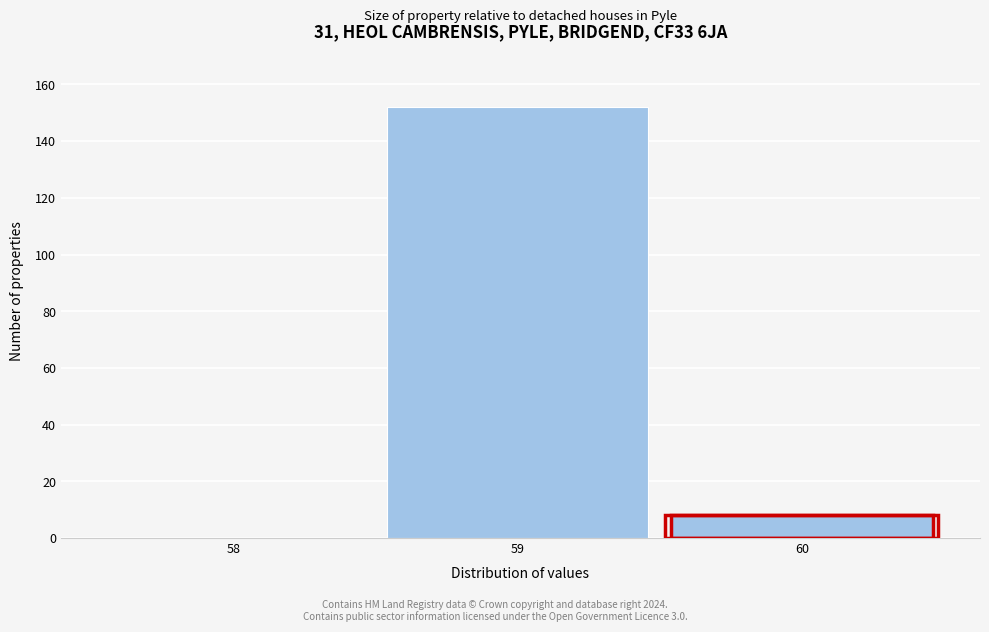

Reading left to right, list all the values displayed in this chart.

58=0	59=152	60=8